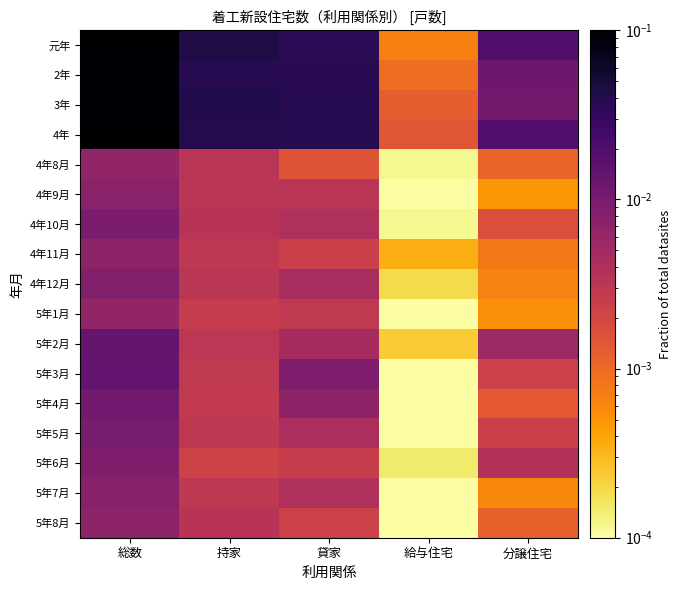

Count the number of categories in the chart.

5